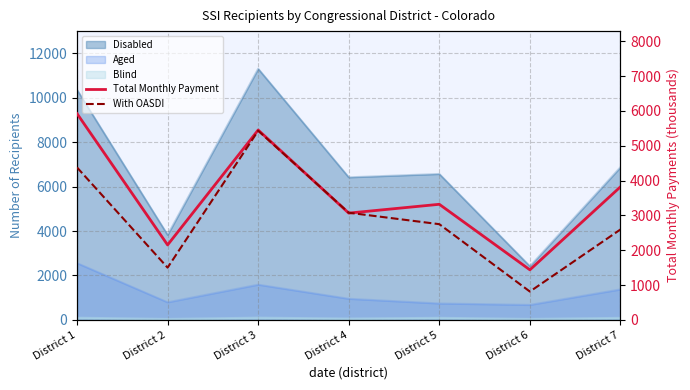

Which series changed the most between District 2 and District 3?

With OASDI